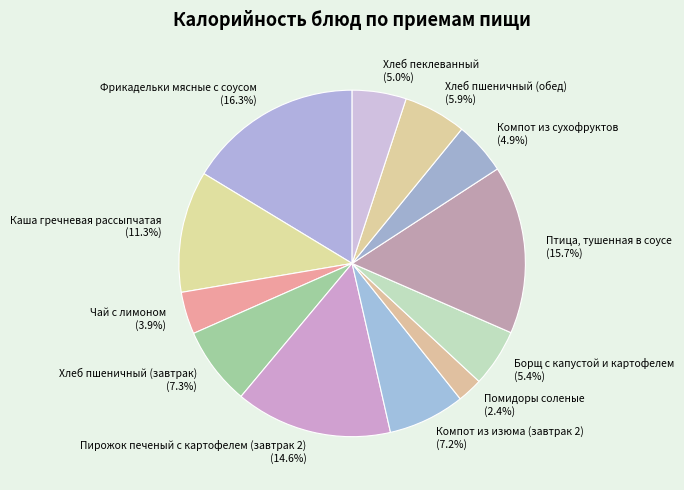

To the nearest percent, what is the combined percentage of Пирожок печеный с картофелем (завтрак 2) and Компот из изюма (завтрак 2)?

22%